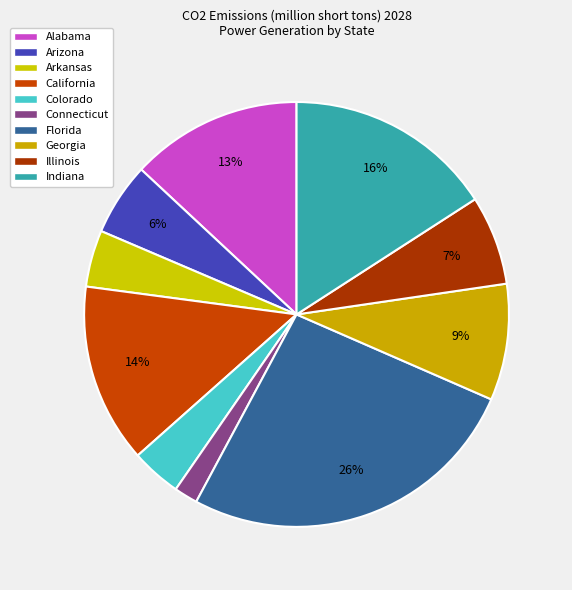

How many segments does this pie chart have?

10